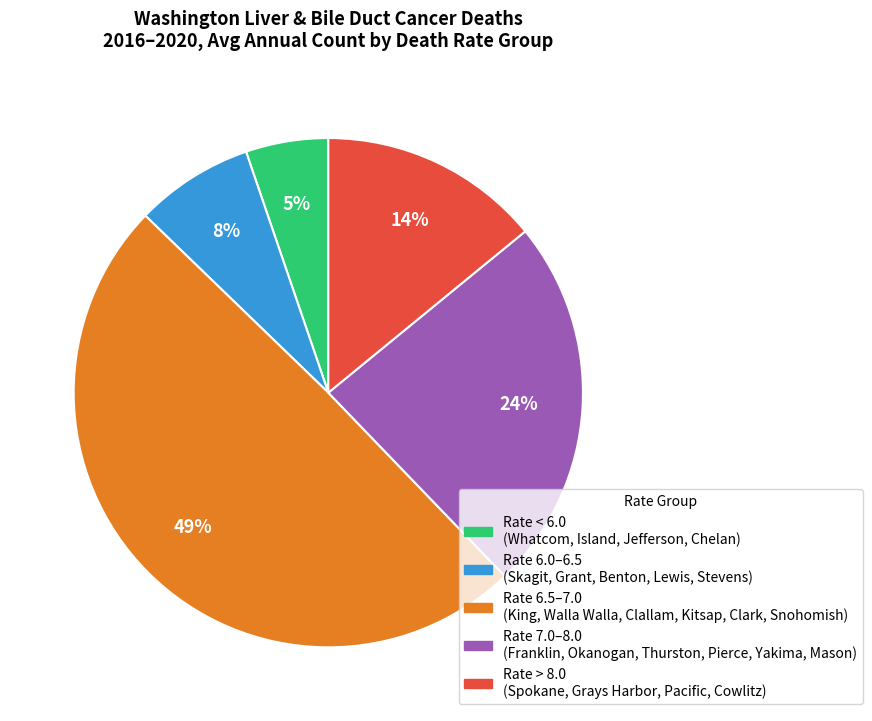

To the nearest percent, what is the average slice percentage?

20%